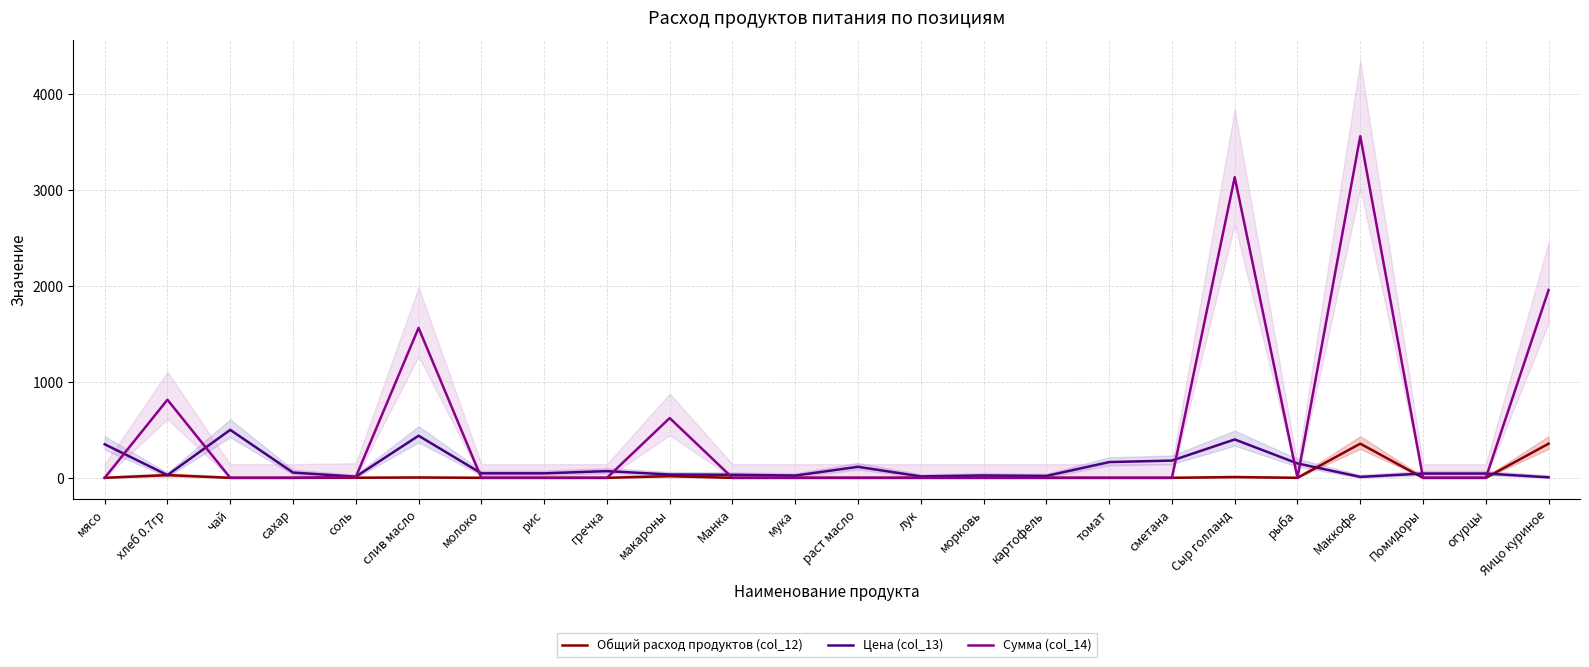

What is the spread (max minus min) of values at хлеб 0.7гр?

785.2